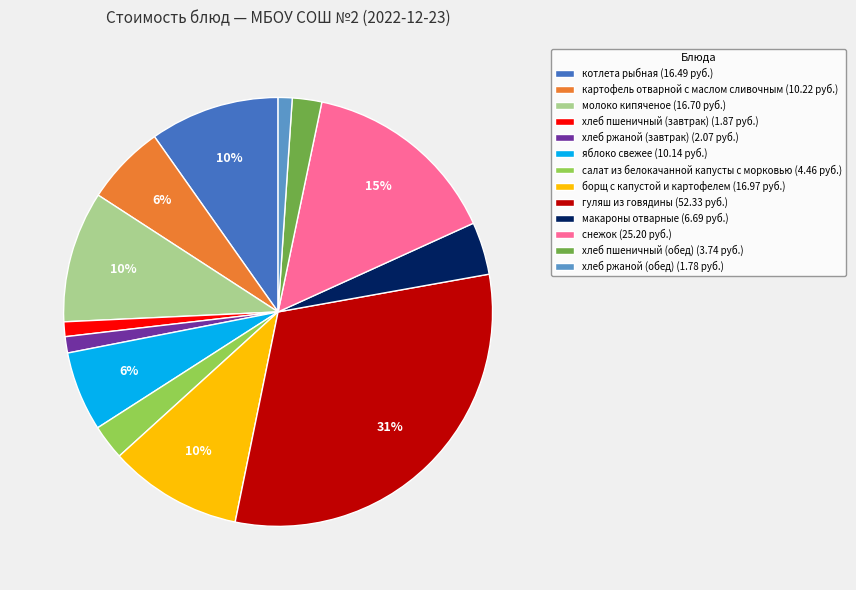

Which has a higher value, хлеб пшеничный (завтрак) (1.87 руб.) or снежок (25.20 руб.)?

снежок (25.20 руб.)